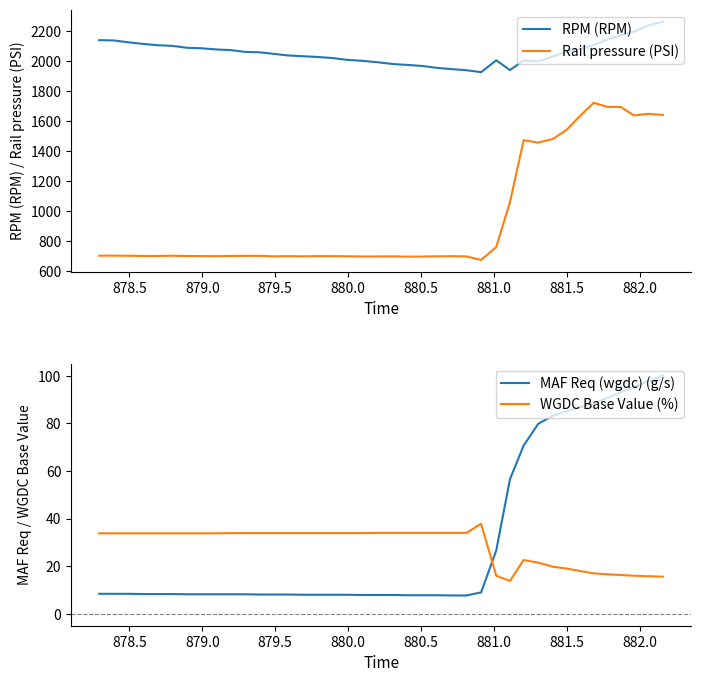

How many lines are shown in the chart?

4